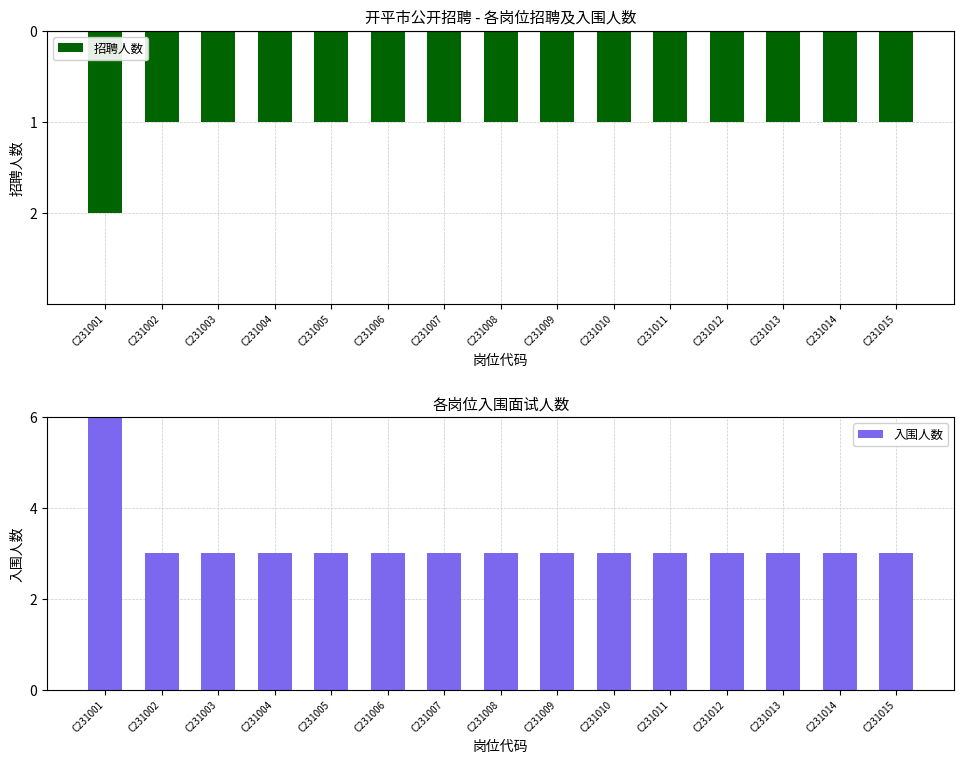

What is the value of the 招聘人数 bar at the 4th from the left?

-1